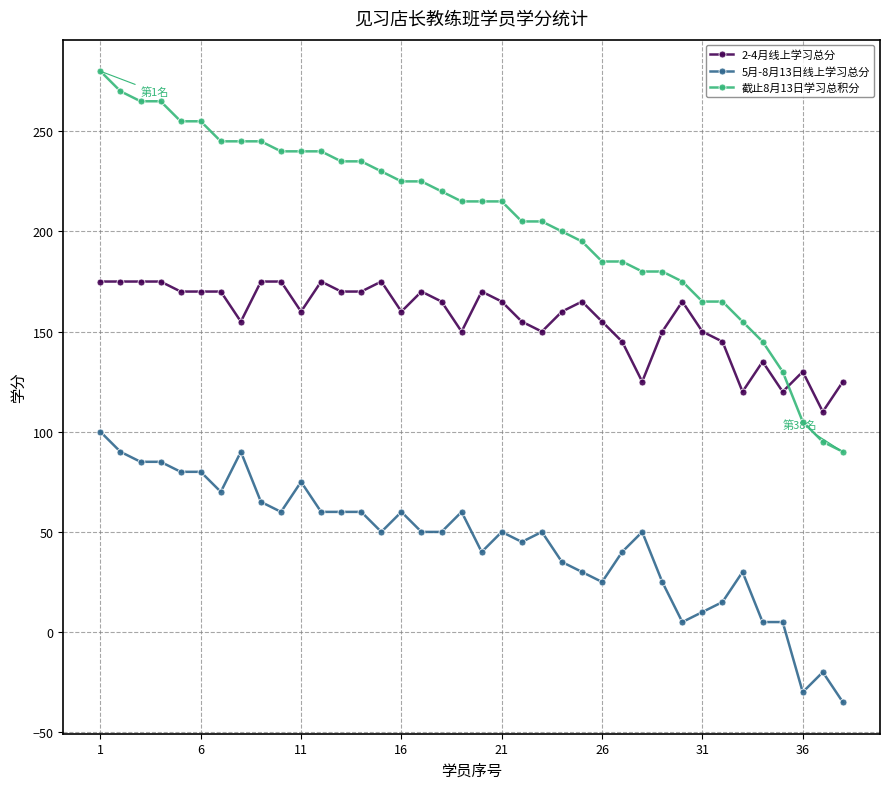

Rank the series by their maximum value, from lowest to highest.

5月-8月13日线上学习总分, 2-4月线上学习总分, 截止8月13日学习总积分